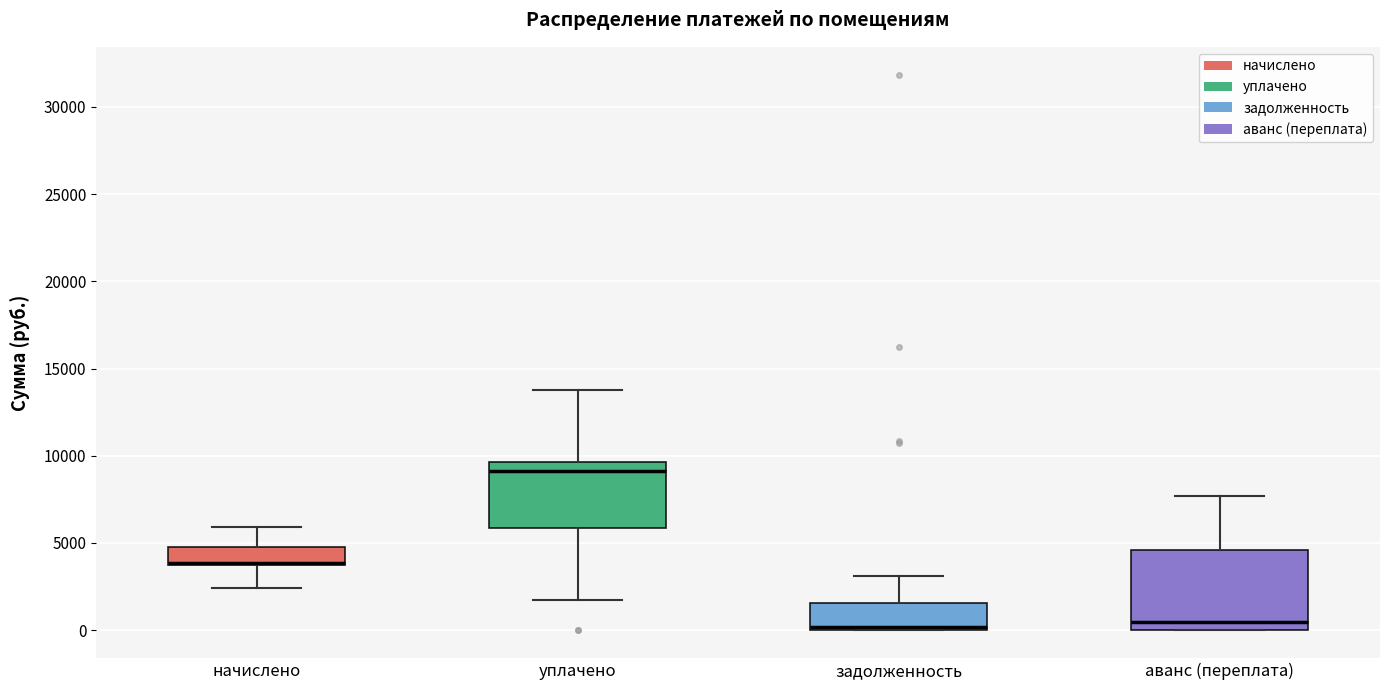

Reading left to right, read every box against the y-axis: the position of its median line, the range the box covers, and the ends of its whiskers. The values are not printed on the chart, so give them approximately, as read against the axis.

начислено: median 4000, box 3500 to 5000, whiskers 2500 to 6000
уплачено: median 9000, box 6000 to 9500, whiskers 1500 to 13500
задолженность: median 0 (just above the box's lower edge), box 0 to 1500, whiskers 0 to 3000
аванс (переплата): median 500, box 0 to 4500, whiskers 0 to 7500